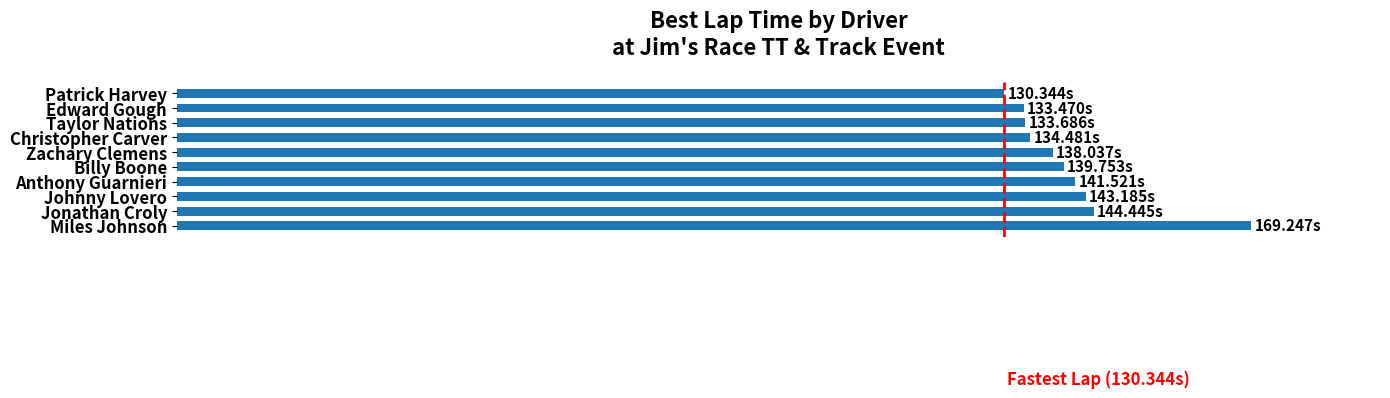

Are the bars grouped side by side (vs. stacked)?

No